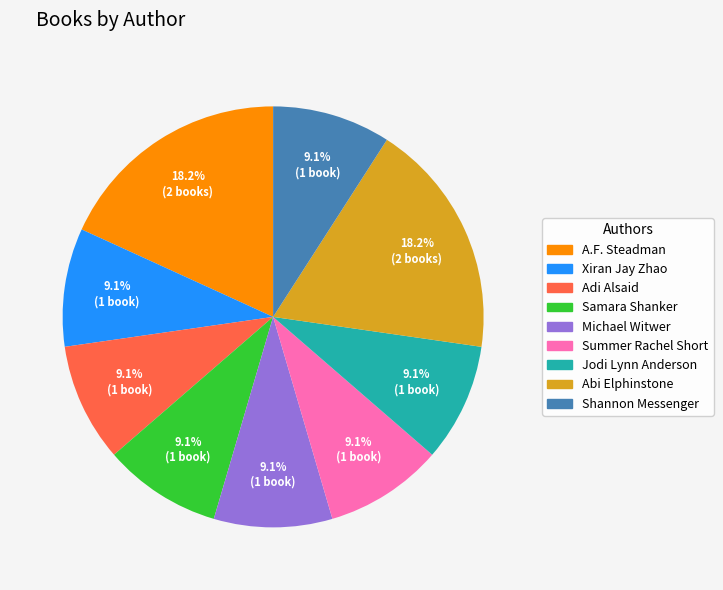

Does any single category account for the majority?

No